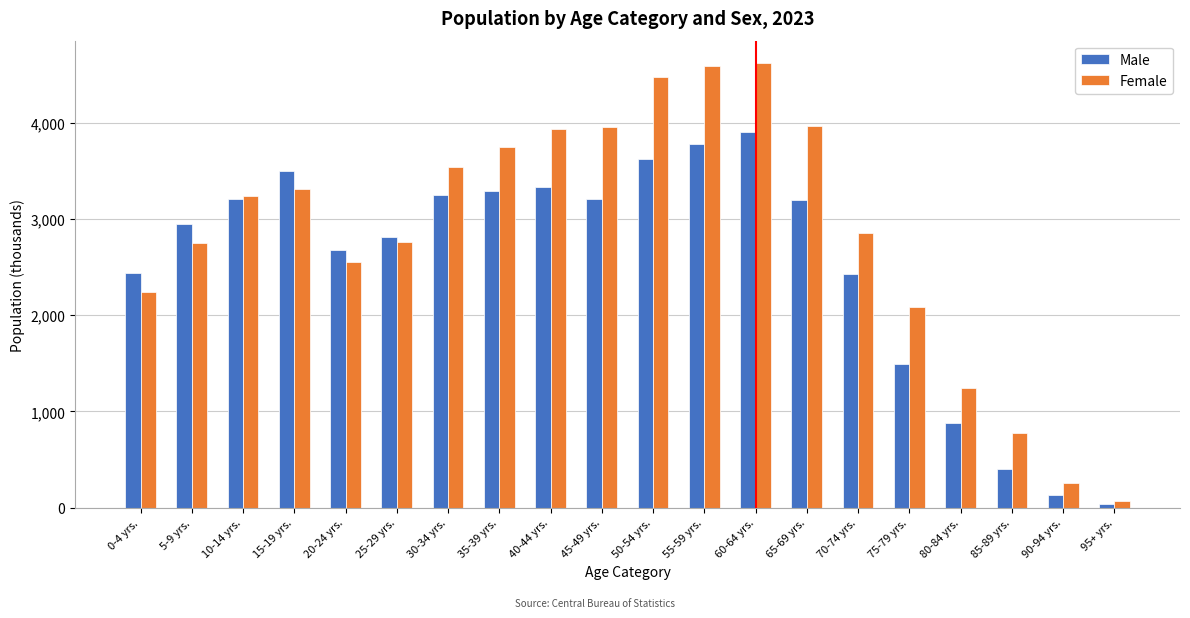

What is the difference between the highest and lowest values at 0-4 yrs.?

201.4